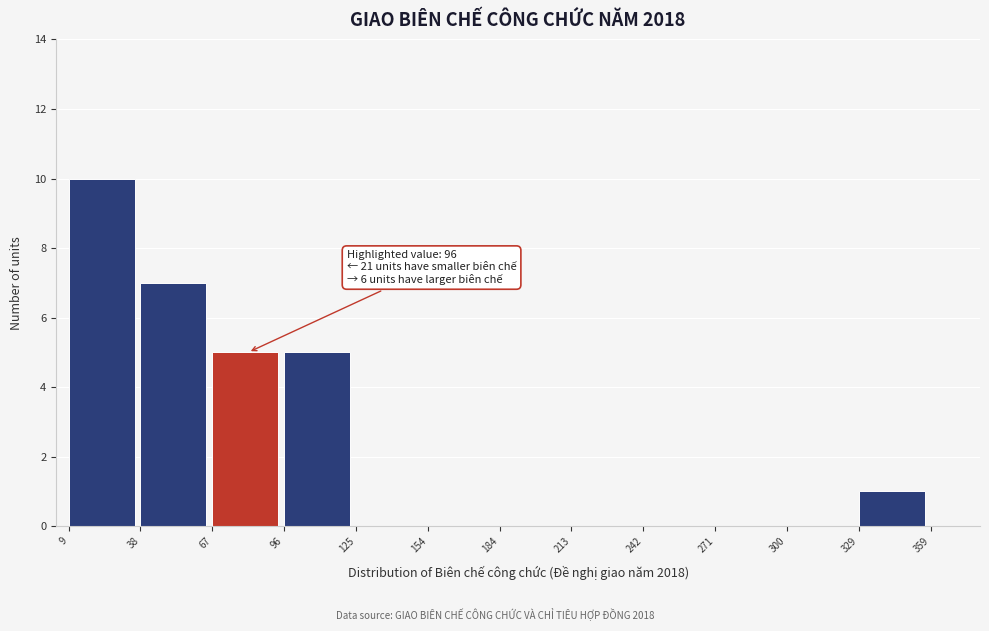

Which range on the x-axis has the tallest bar?

9 to 38